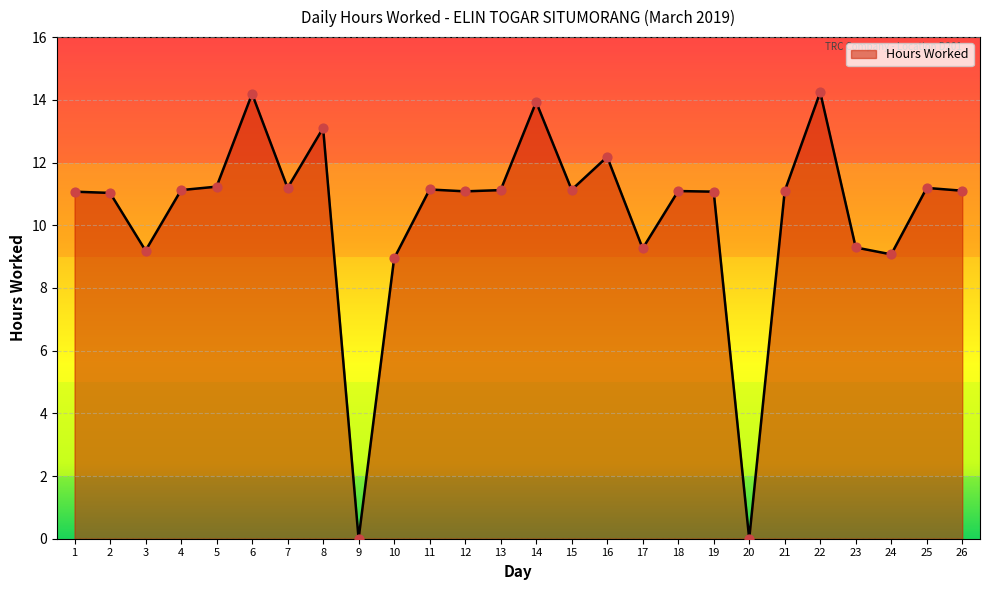

Which has a higher value, 24 or 20?

24